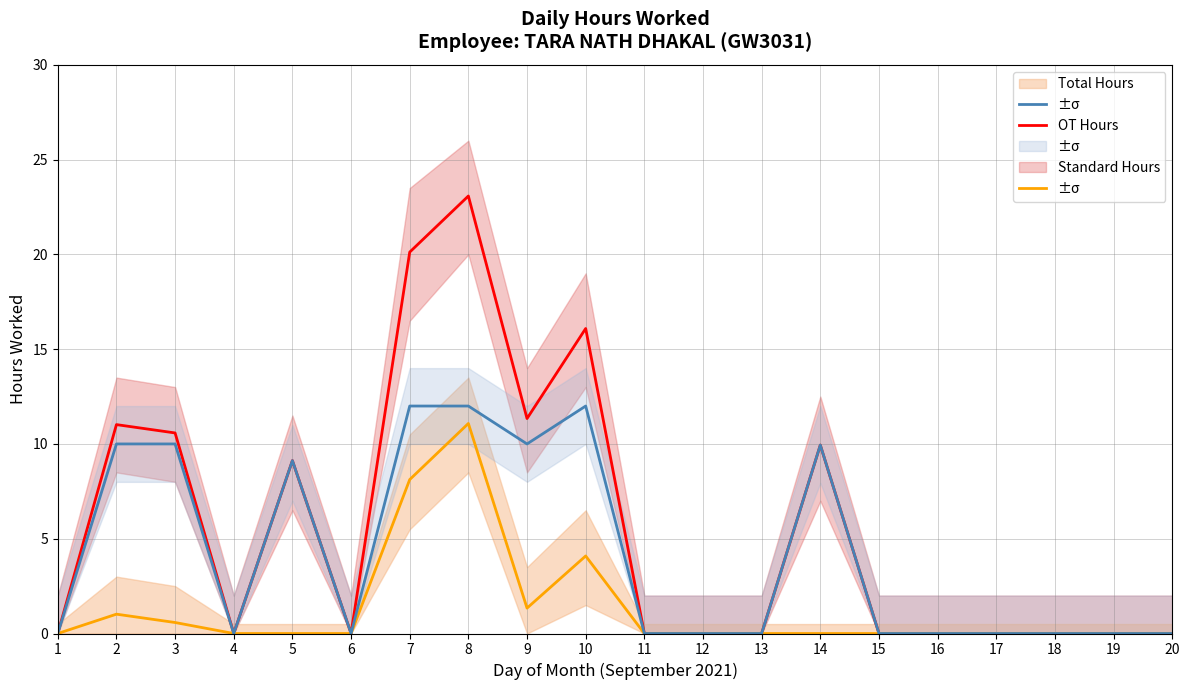

Reading left to right, what are all the values shown in this chart?

Total Hours: 1=0.0	2=11.0	3=10.6	4=0.0	5=9.1	6=0.0	7=20.1	8=23.1	9=11.3	10=16.1	11=0.0	12=0.0	13=0.0	14=9.9	15=0.0	16=0.0	17=0.0	18=0.0	19=0.0	20=0.0
OT Hours: 1=0.0	2=1.0	3=0.6	4=0.0	5=0.0	6=0.0	7=8.1	8=11.1	9=1.3	10=4.1	11=0.0	12=0.0	13=0.0	14=0.0	15=0.0	16=0.0	17=0.0	18=0.0	19=0.0	20=0.0
Standard Hours: 1=0.0	2=10.0	3=10.0	4=0.0	5=9.1	6=0.0	7=12.0	8=12.0	9=10.0	10=12.0	11=0.0	12=0.0	13=0.0	14=9.9	15=0.0	16=0.0	17=0.0	18=0.0	19=0.0	20=0.0